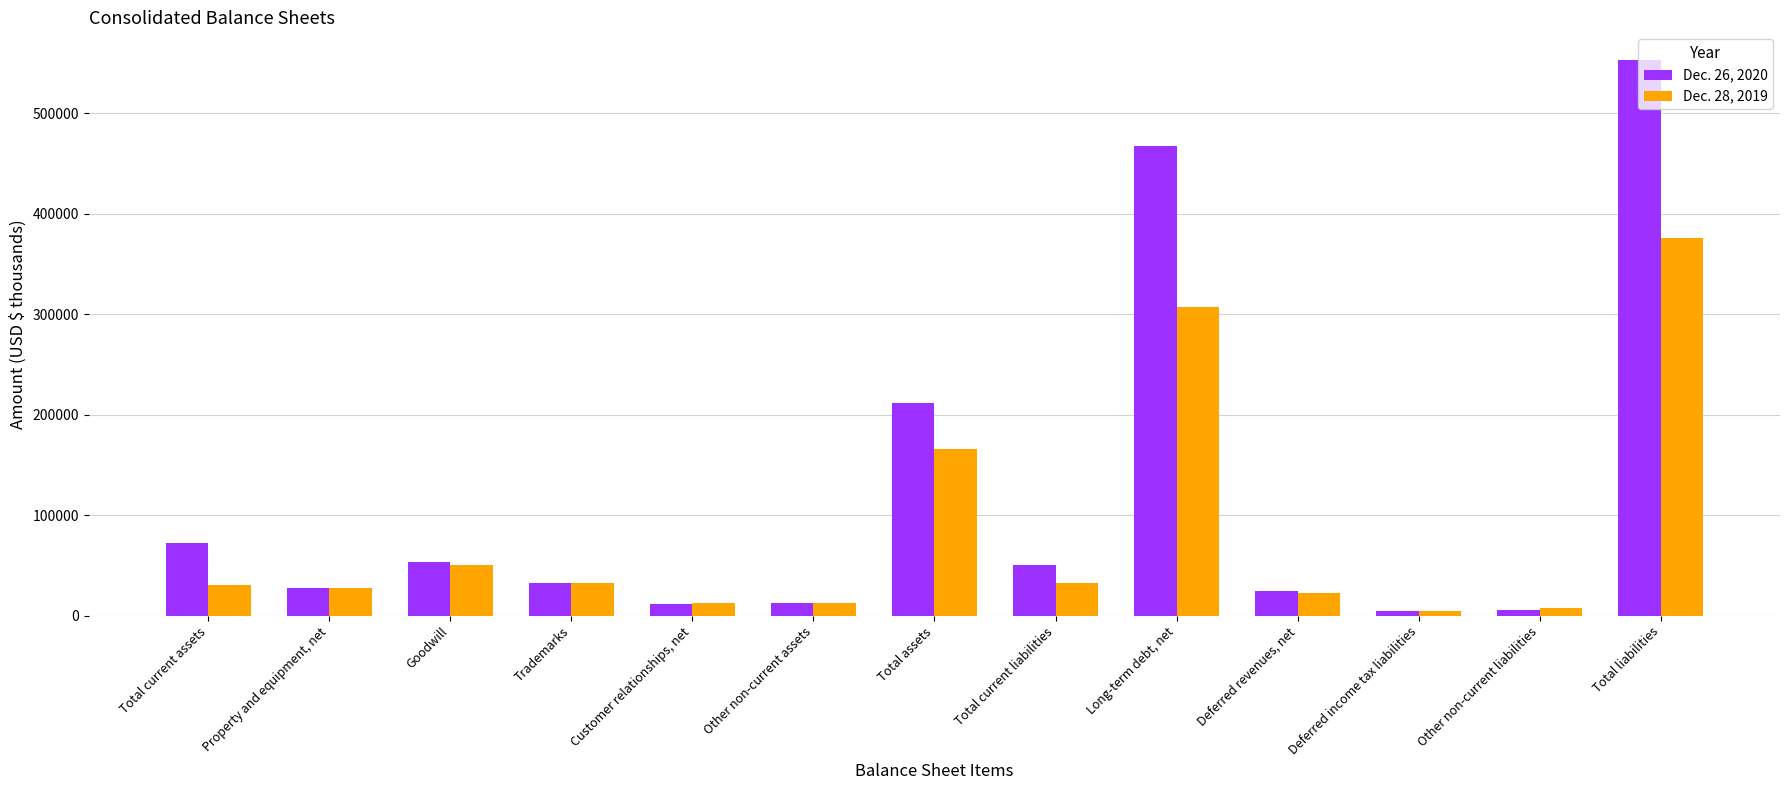

Is the value of Dec. 28, 2019 at Total liabilities greater than the value of Dec. 26, 2020 at Other non-current assets?

Yes